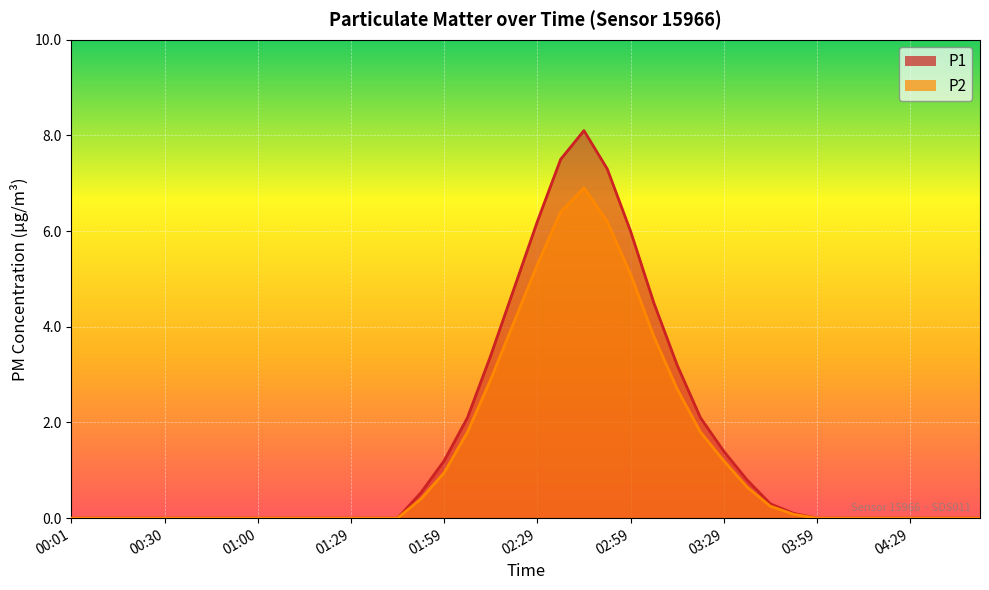

True or false: P1 has more than 0 points higher than both neighbors.

True